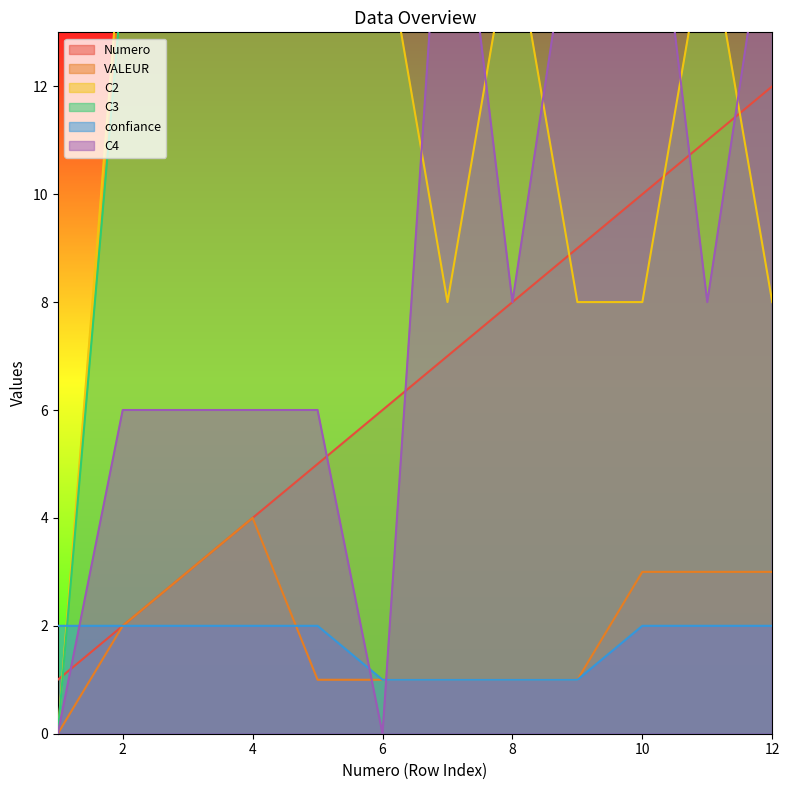

Where is C4 nearest to the value 9?

8